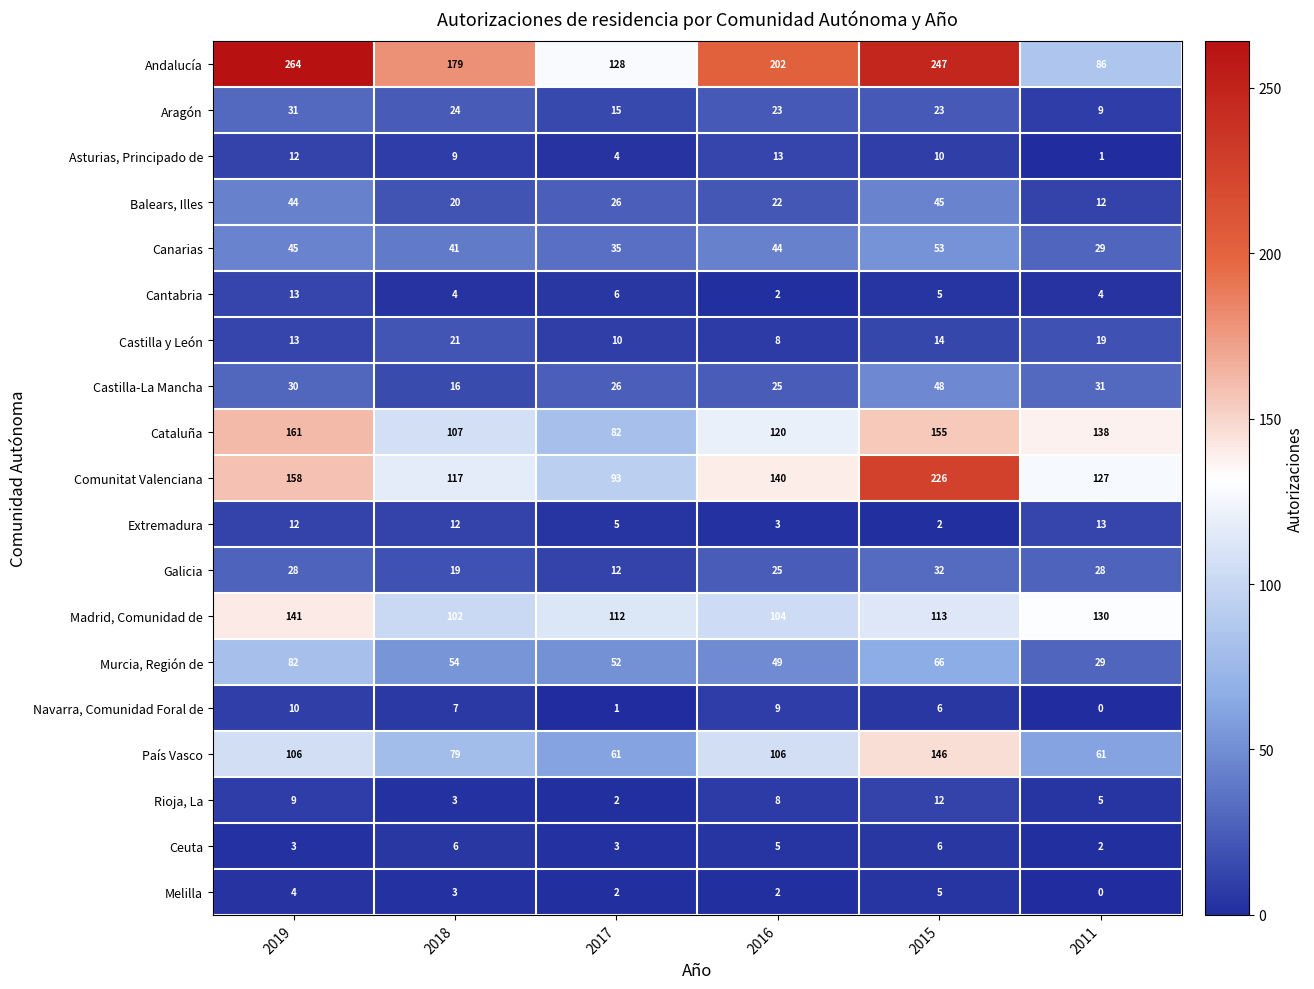

The Aragón series shows 23 at 2016. True or false?

True